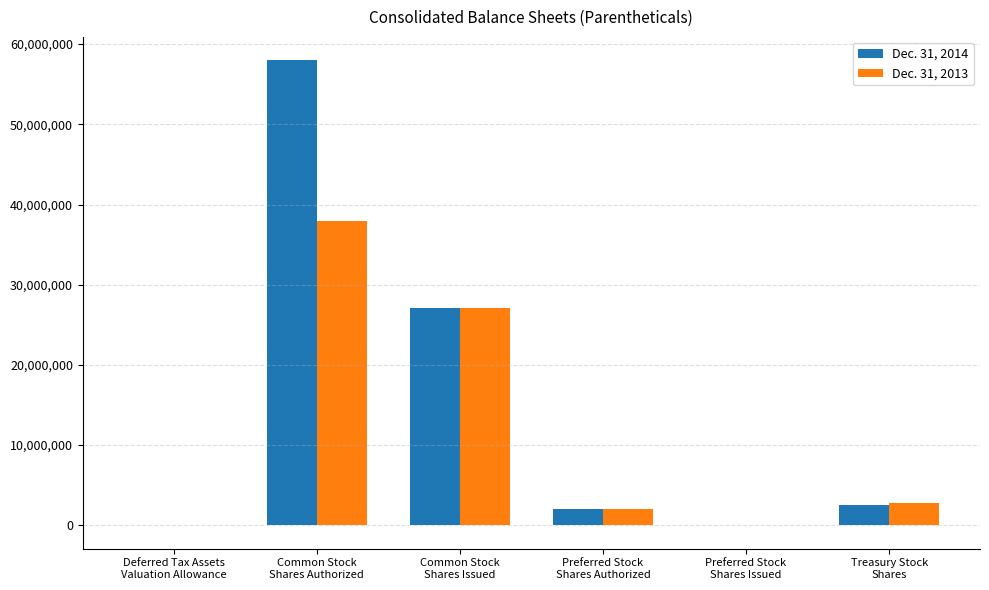

True or false: Dec. 31, 2014 has a value of 58000000 at Common Stock
Shares Authorized.

True